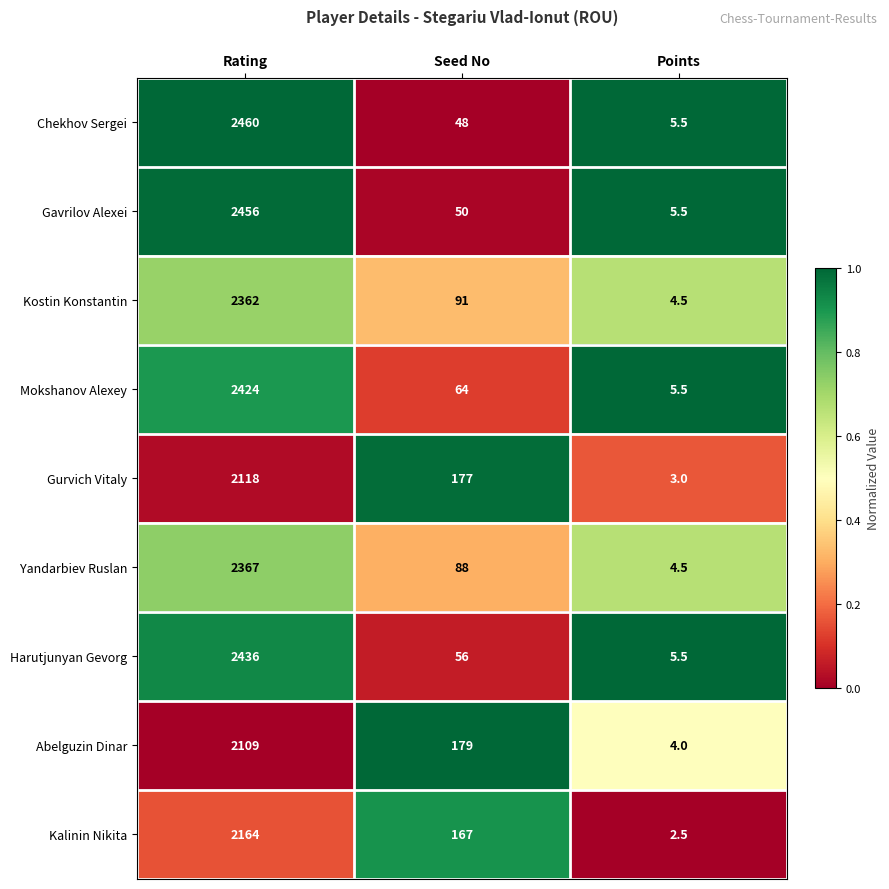

The value of Abelguzin Dinar at Seed No is 179.0. True or false?

True